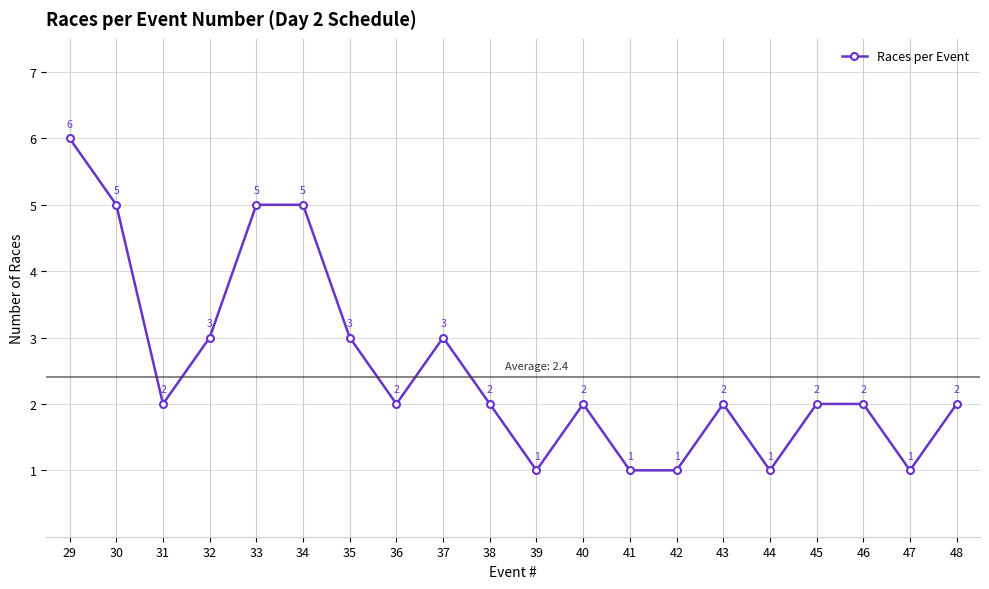

What is the sum of the values at 31 and 37?

5